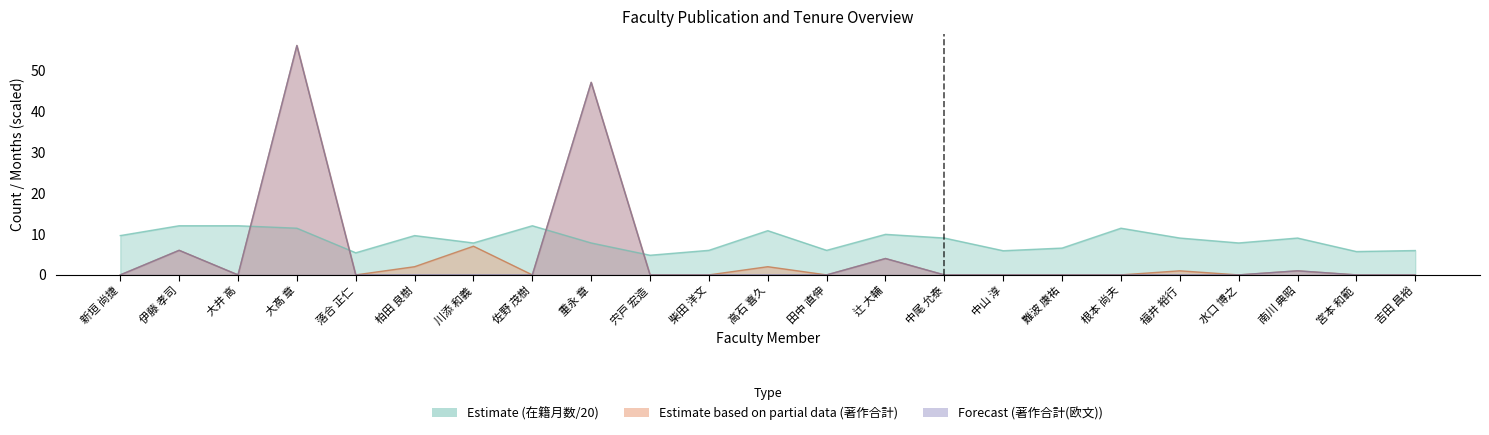

At which label is 在籍月数 closest to 8?

川添 和義